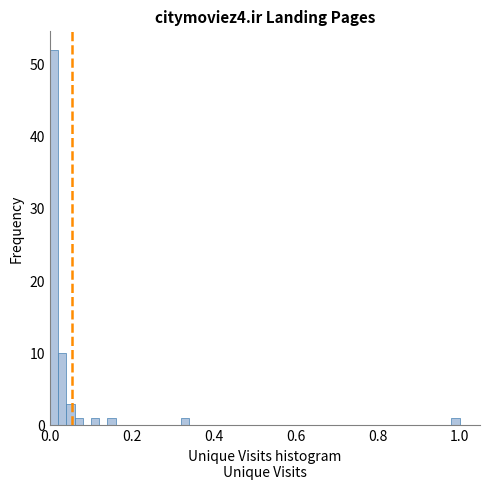

Read against the x-axis, roughly where is the centre of the tallest bar?

0.02